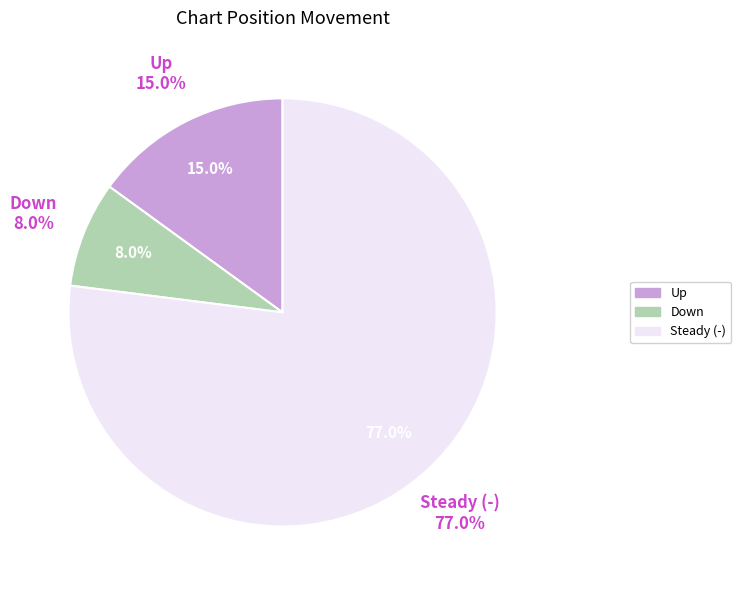

Count the number of slices in the pie.

3